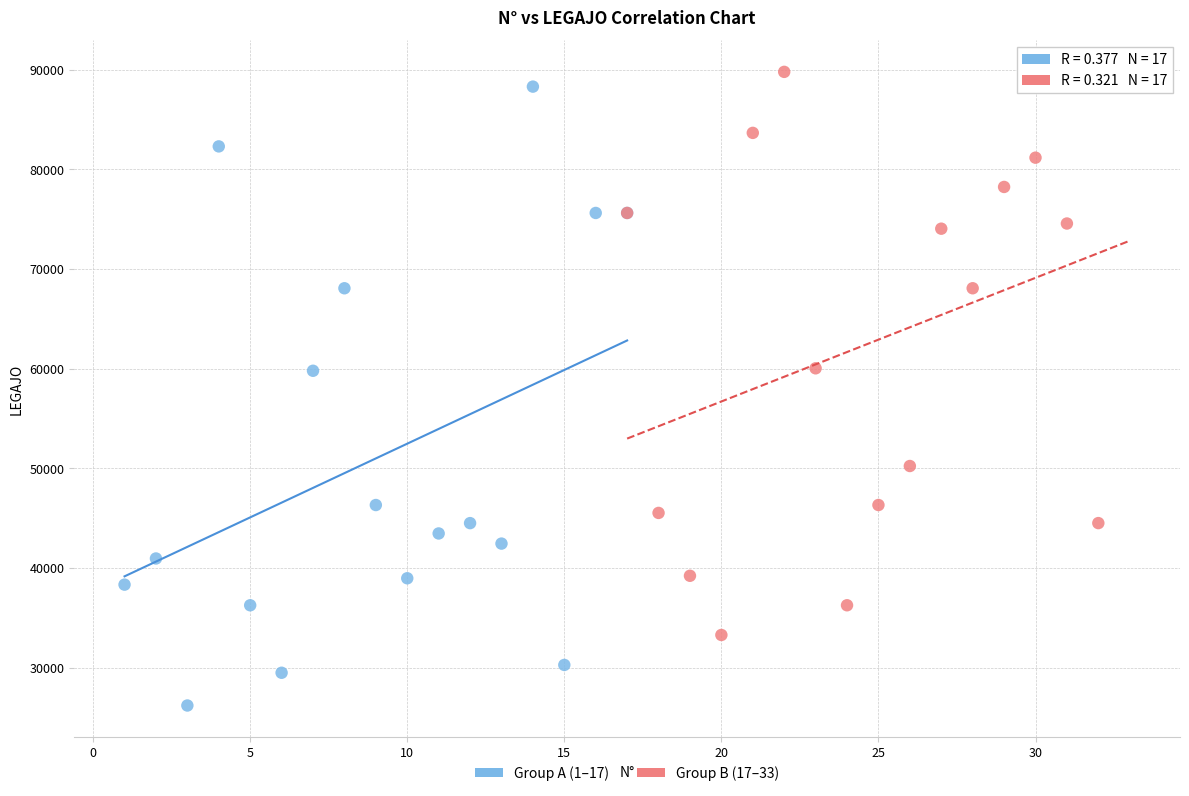

Which series has the widest spread of Y values?

Group A (1–17)